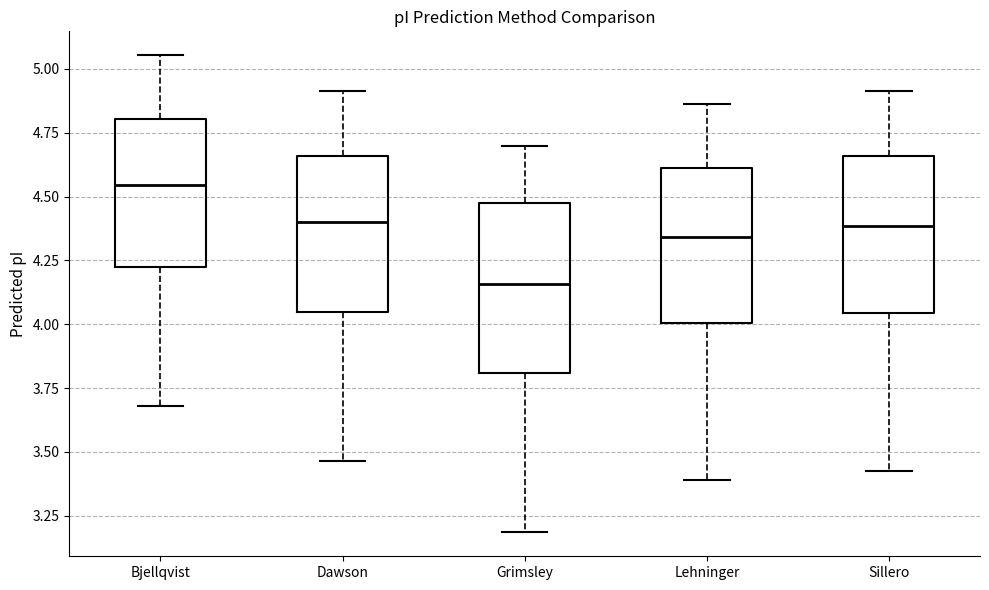

Reading left to right, transcribe this box plot: for each box, give where its median line is, the range the box spans, and where its two whiskers end, as read against the y-axis. The values are not printed on the chart, so give them approximately, as read against the axis.

Bjellqvist: median 4.55, box 4.20 to 4.80, whiskers 3.70 to 5.05
Dawson: median 4.40, box 4.05 to 4.65, whiskers 3.45 to 4.90
Grimsley: median 4.15, box 3.80 to 4.50, whiskers 3.20 to 4.70
Lehninger: median 4.35, box 4.00 to 4.60, whiskers 3.40 to 4.85
Sillero: median 4.40, box 4.05 to 4.65, whiskers 3.45 to 4.90